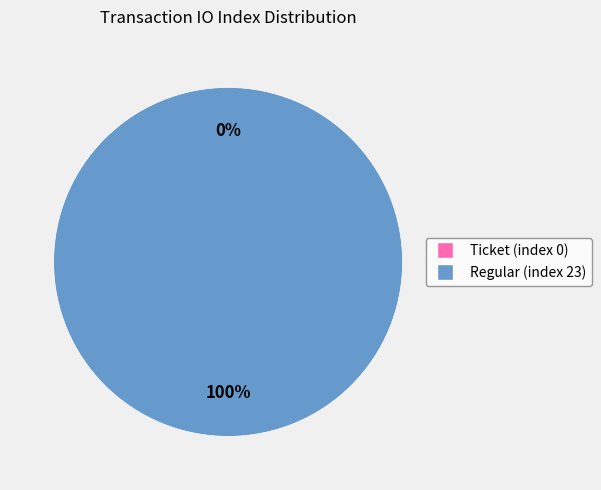

What is the total percentage of Regular (index 23) and Ticket (index 0)?

100.0%